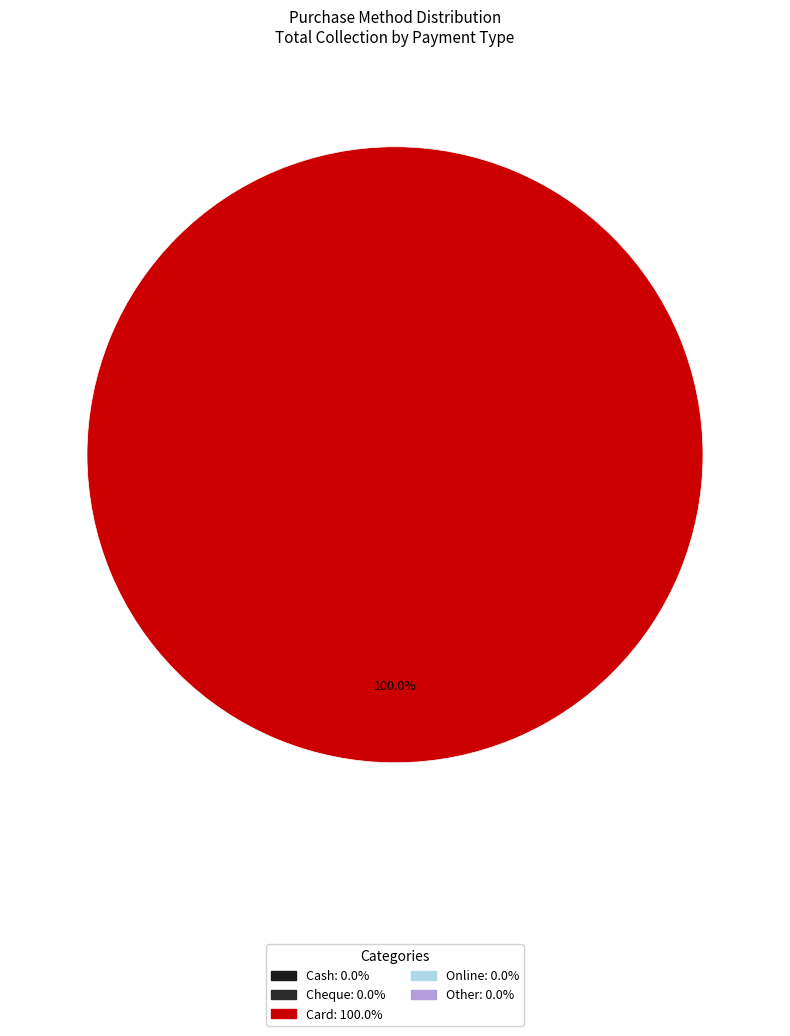

How many segments does this pie chart have?

1